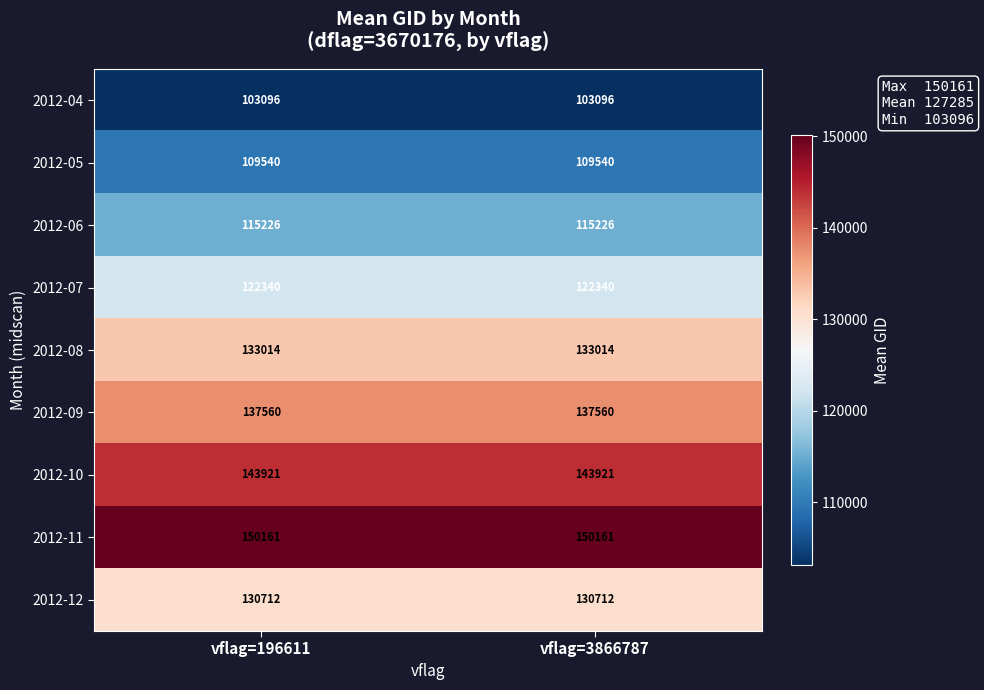

What is the sum of the 2012-07 values at vflag=196611 and vflag=3866787?

244680